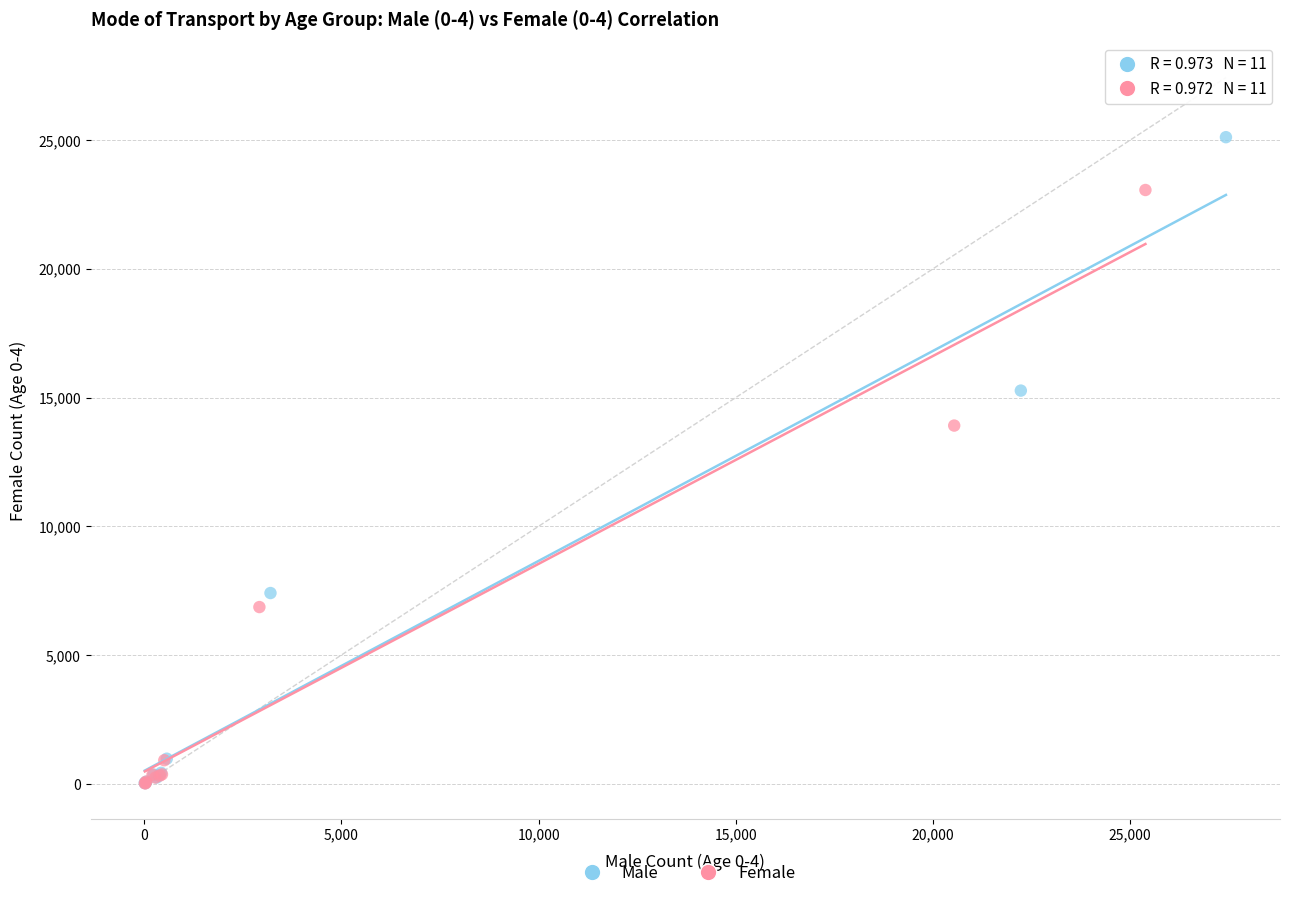

Which series has the largest Y range (max minus min)?

Male